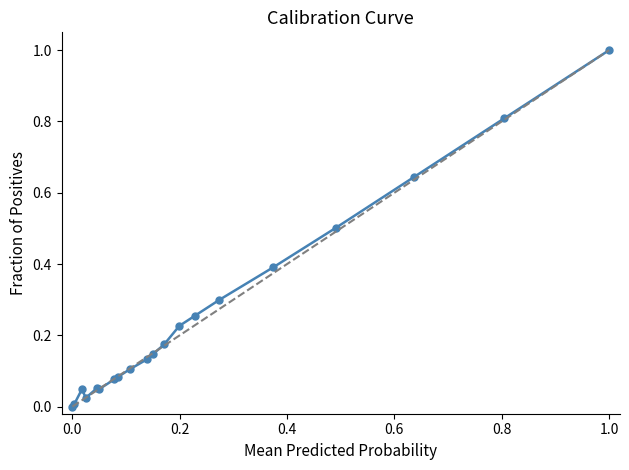

What is the difference between the maximum and minimum values?

1.0